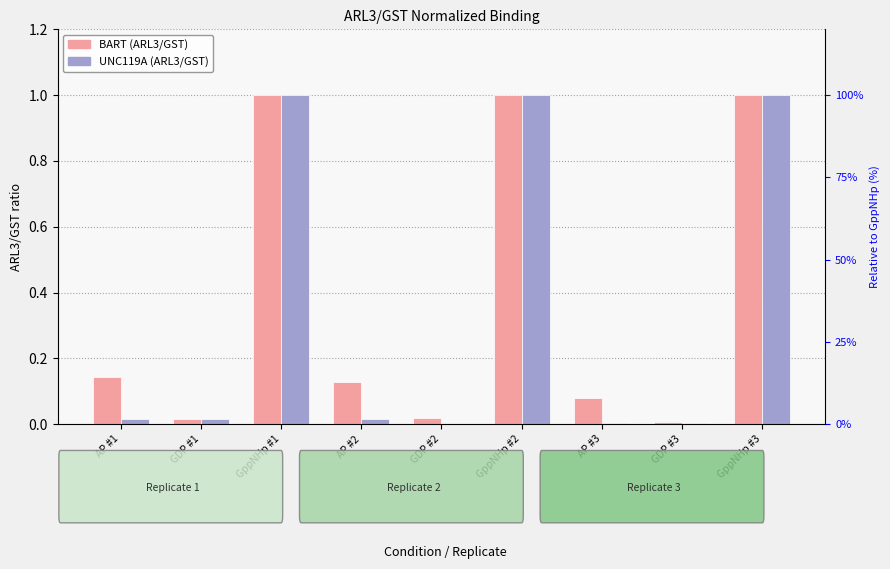

What is the greatest value displayed?

1.0